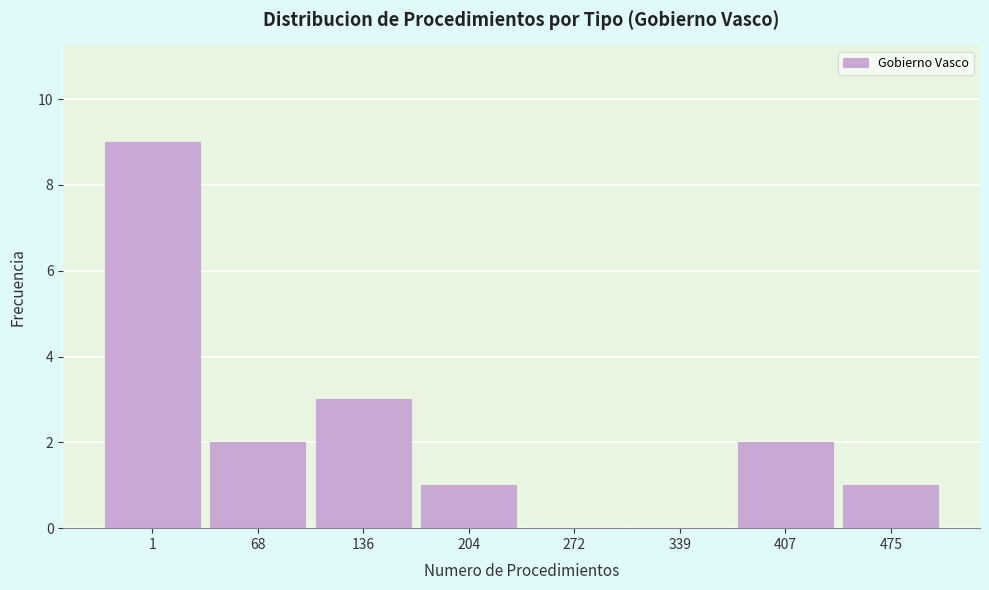

Reading left to right, list all the values displayed in this chart.

1=9	68=2	136=3	204=1	272=0	339=0	407=2	475=1